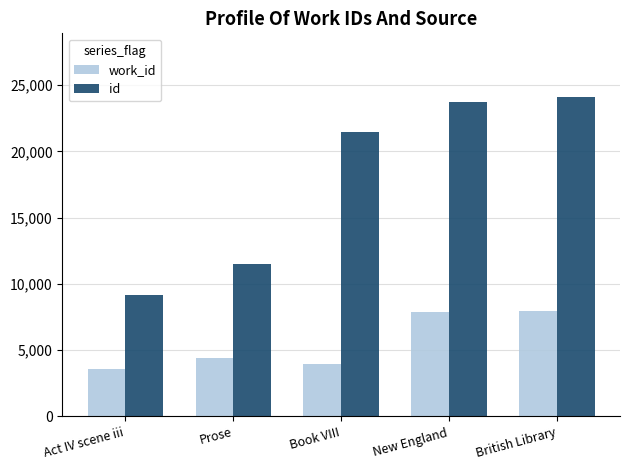

The work_id series shows 13679 at New England. True or false?

False